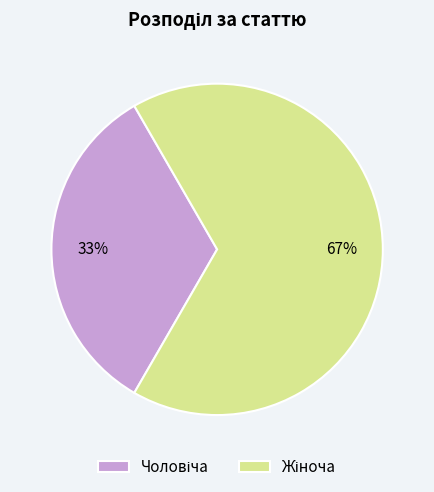

Is there a majority slice in this chart?

Yes